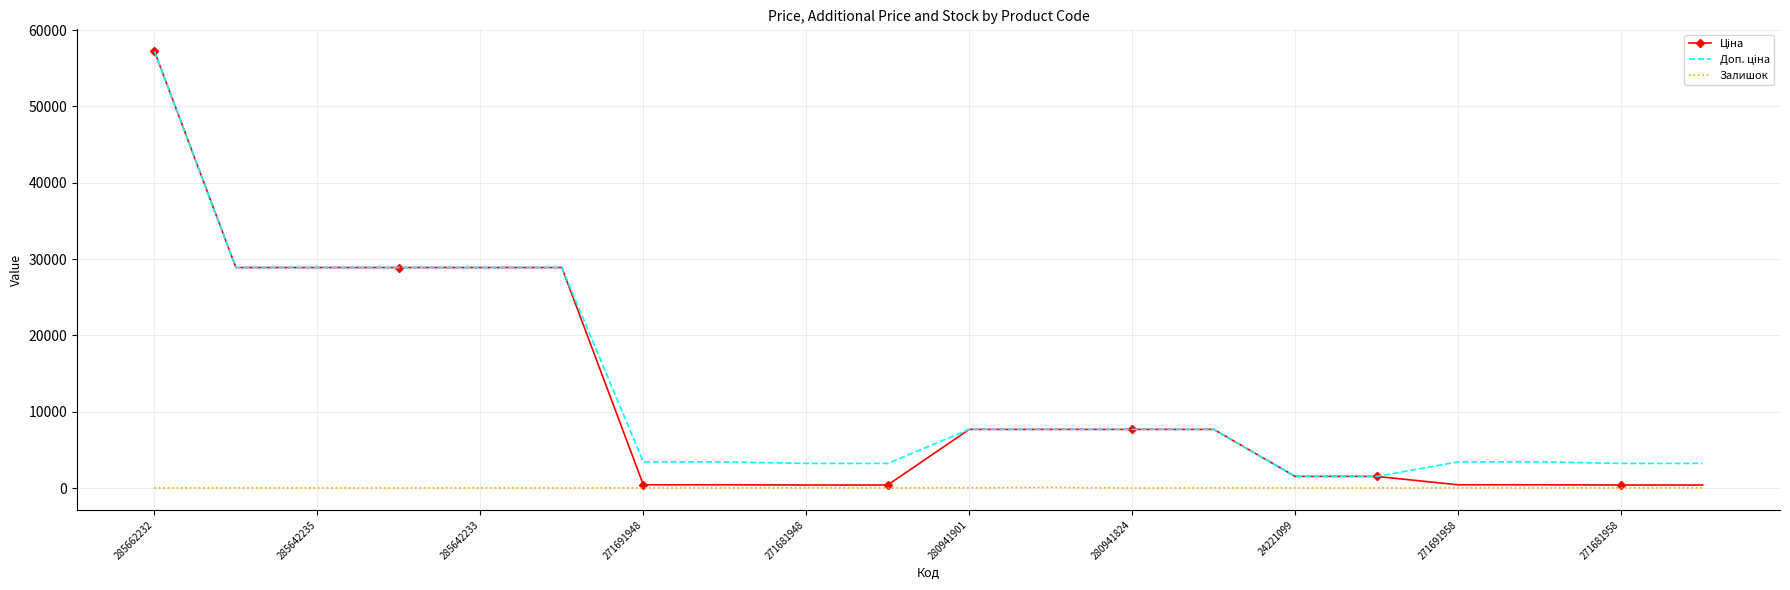

What is the greatest value displayed?

57235.5